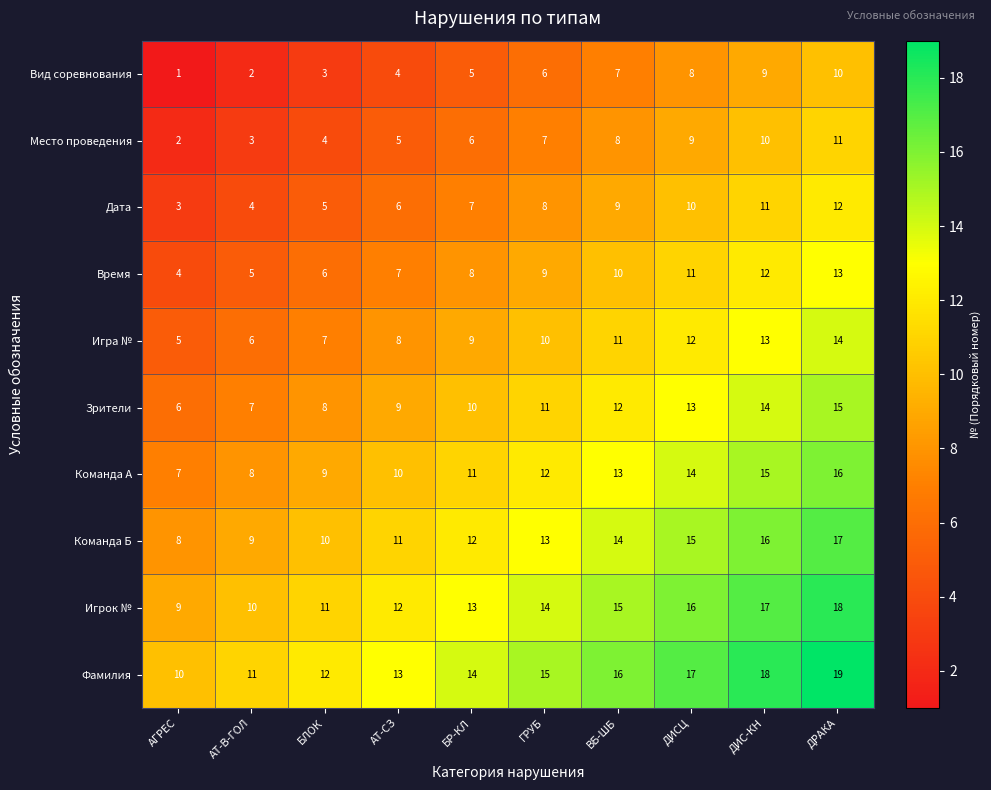

Rank the series at ДИС-КН from highest to lowest value.

Фамилия, Игрок №, Команда Б, Команда А, Зрители, Игра №, Время, Дата, Место проведения, Вид соревнования